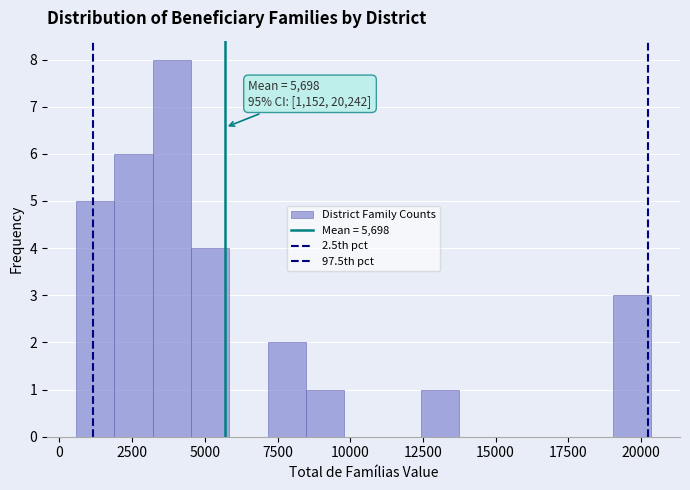

Around what value on the x-axis is the tallest bar? Give the approximate position of its centre, as read against the axis.

4000